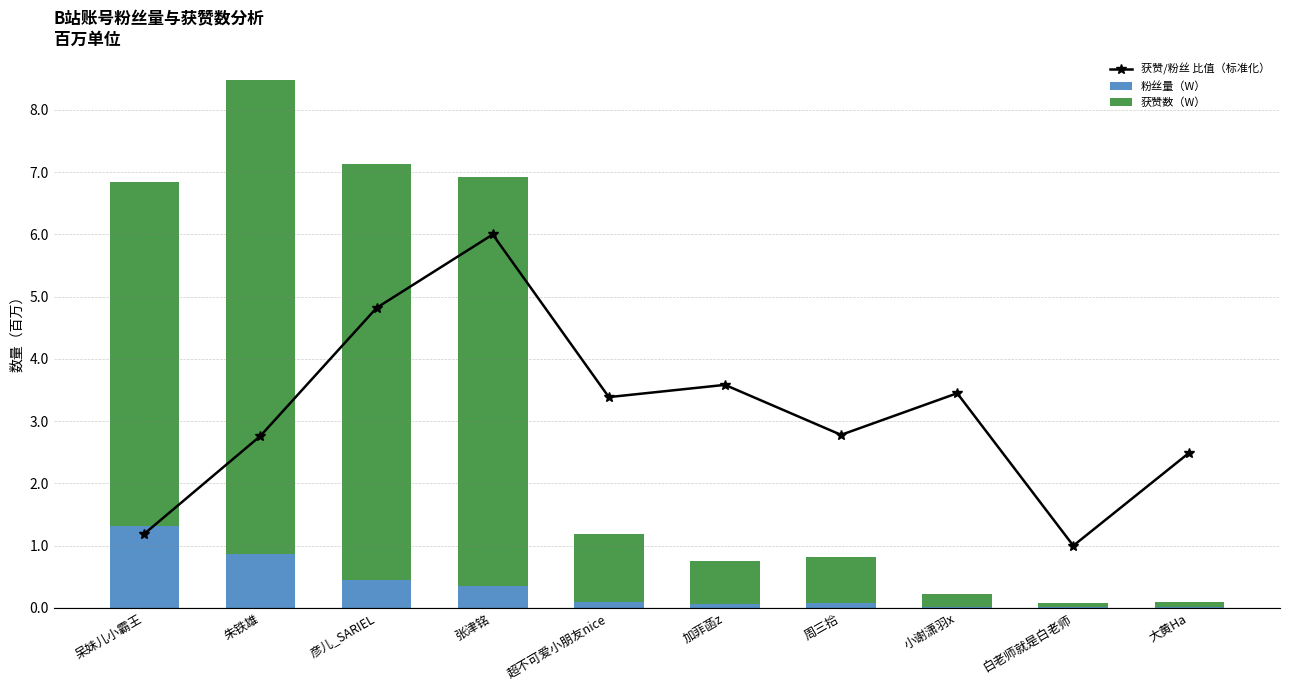

At which label is 获赞/粉丝 比值（标准化） closest to 3?

周三拾